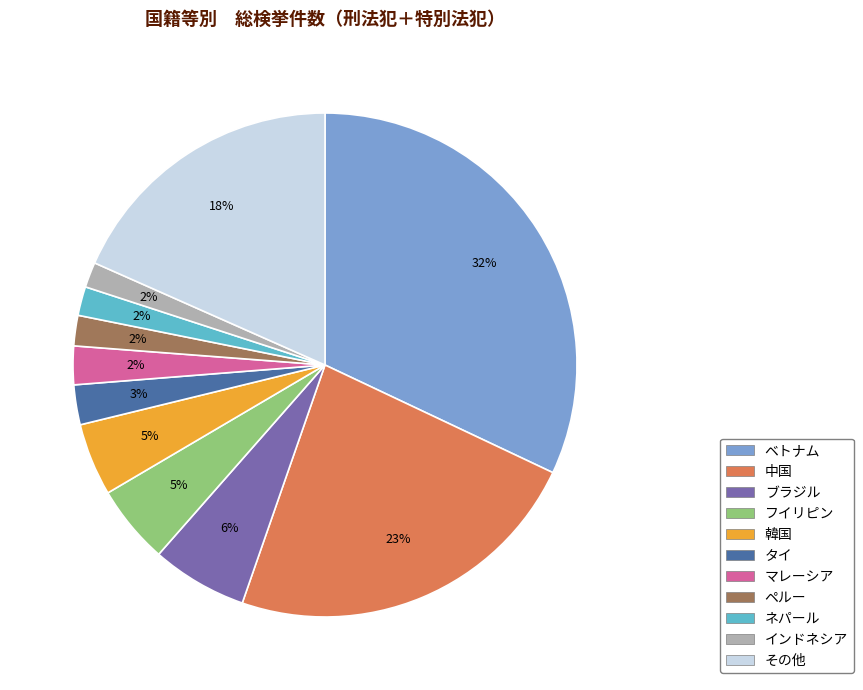

Which slice is the largest?

ベトナム